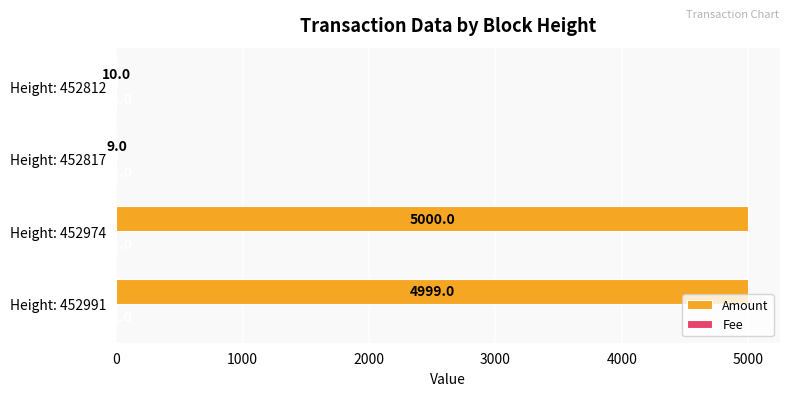

What is the highest value of the Amount series?

5000